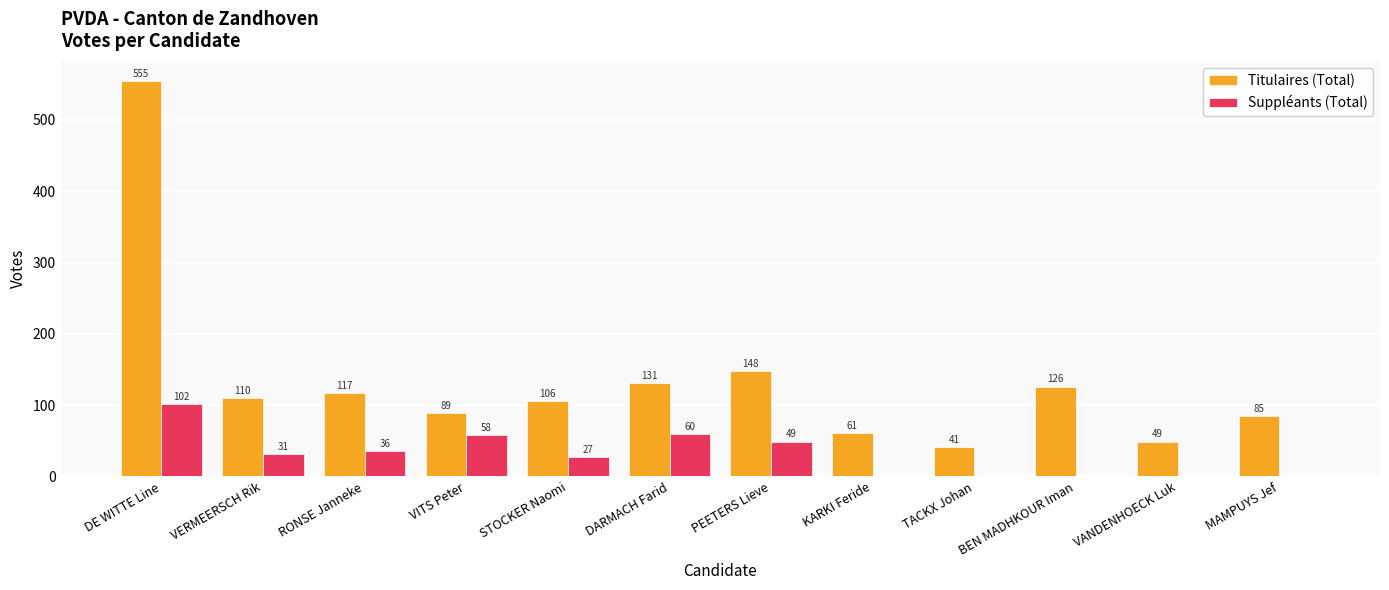

At which category is the sum across all series the highest?

DE WITTE Line